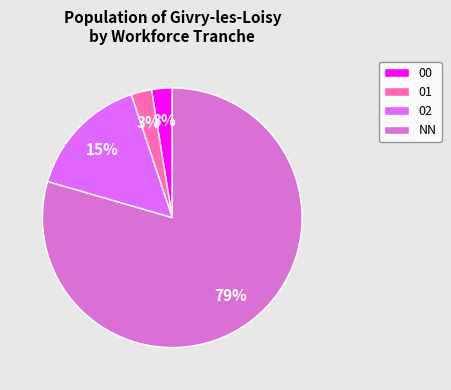

To the nearest percent, what portion does NN represent?

79%